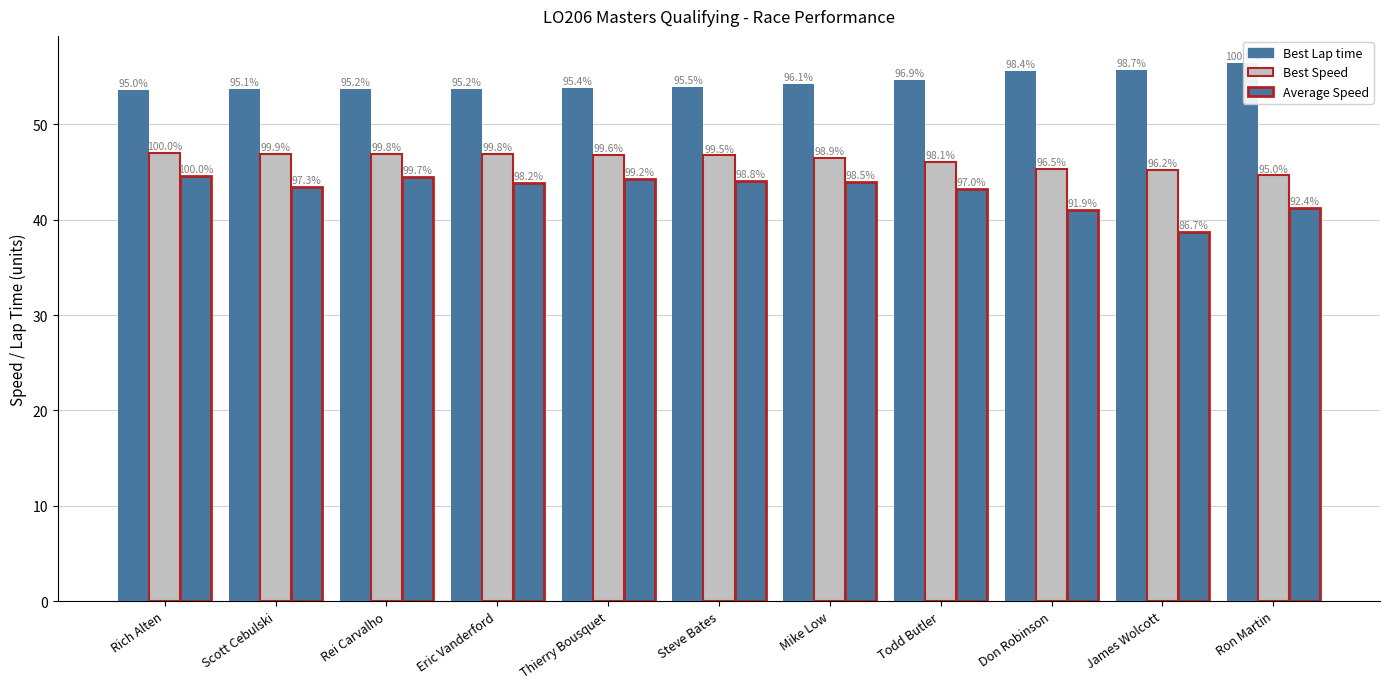

How many bars are there in each group?

3